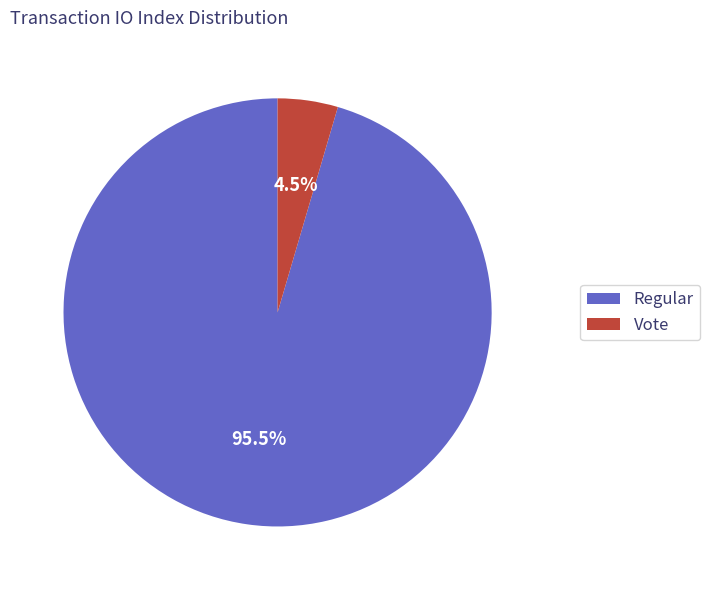

Combined, do Regular and Vote account for over 50%?

Yes